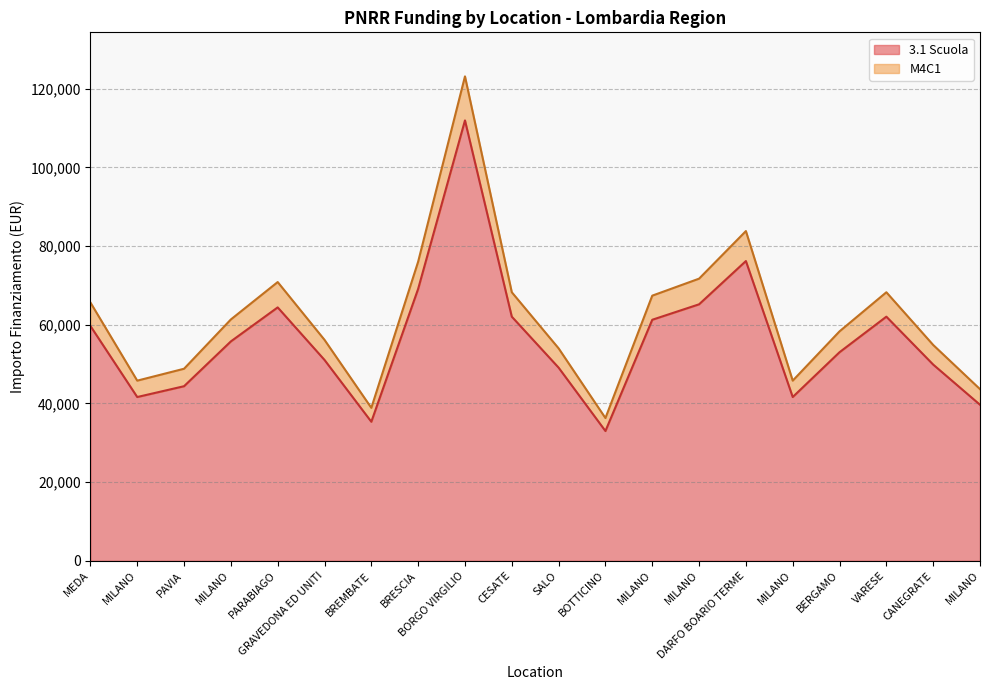

True or false: 3.1 Scuola and M4C1 cross at least once.

False